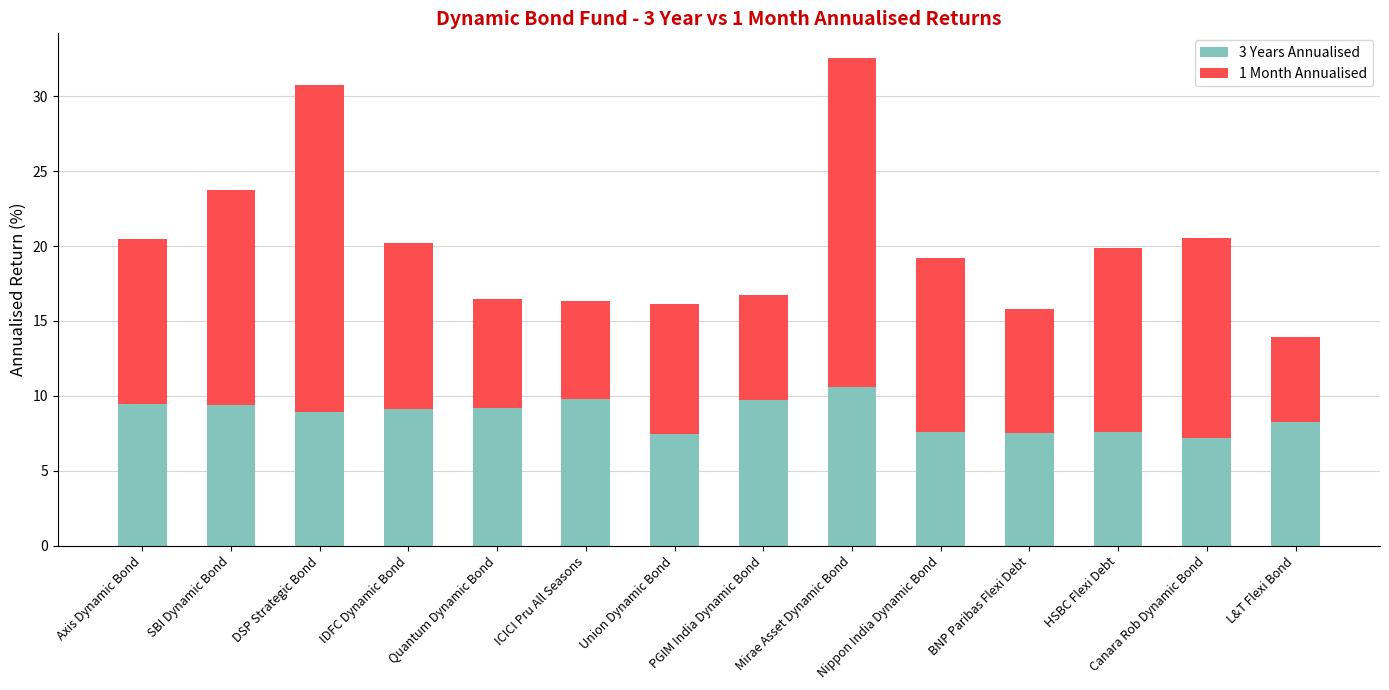

What is the highest value of the 3 Years Annualised series?

10.6